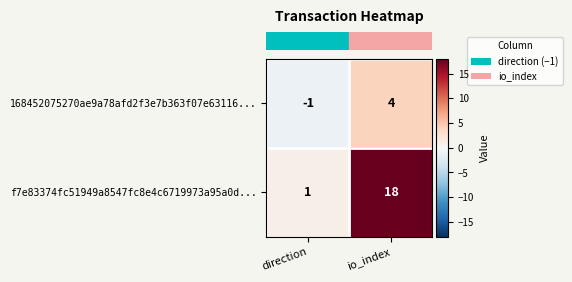

At which category does the chart reach its minimum across all series?

direction